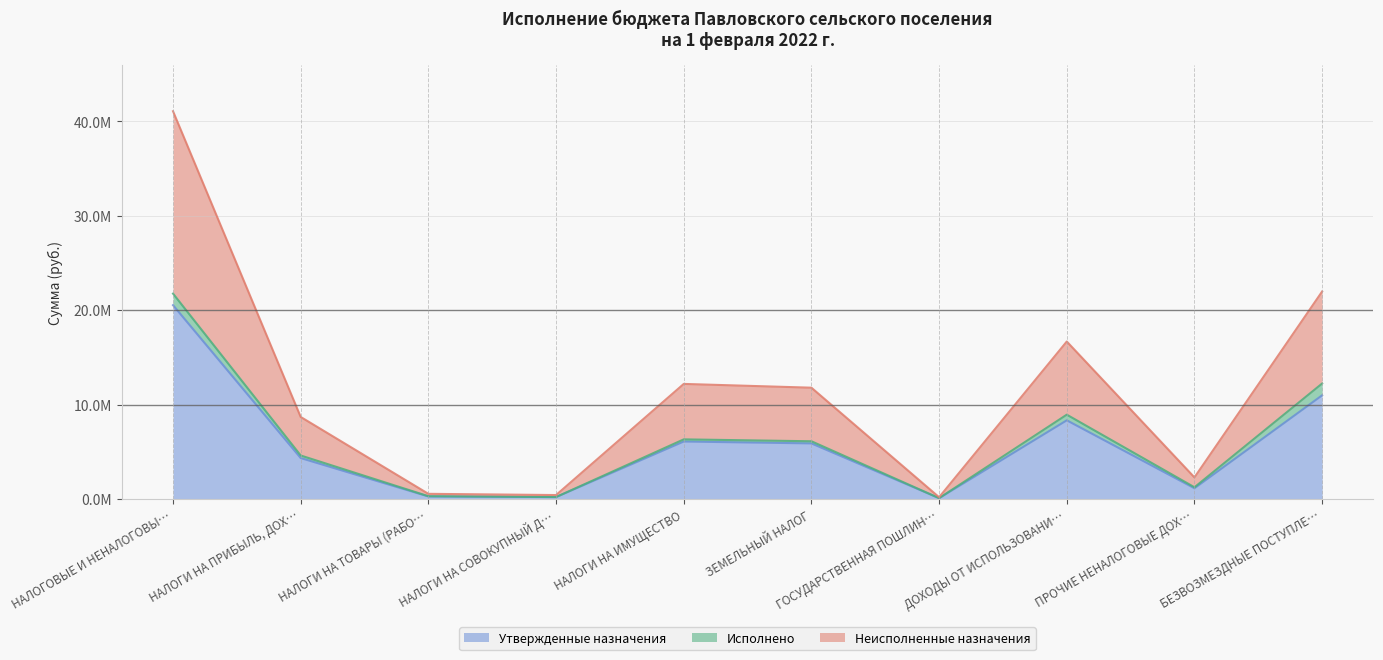

Which series has the widest spread of values?

Неисполненные назначения